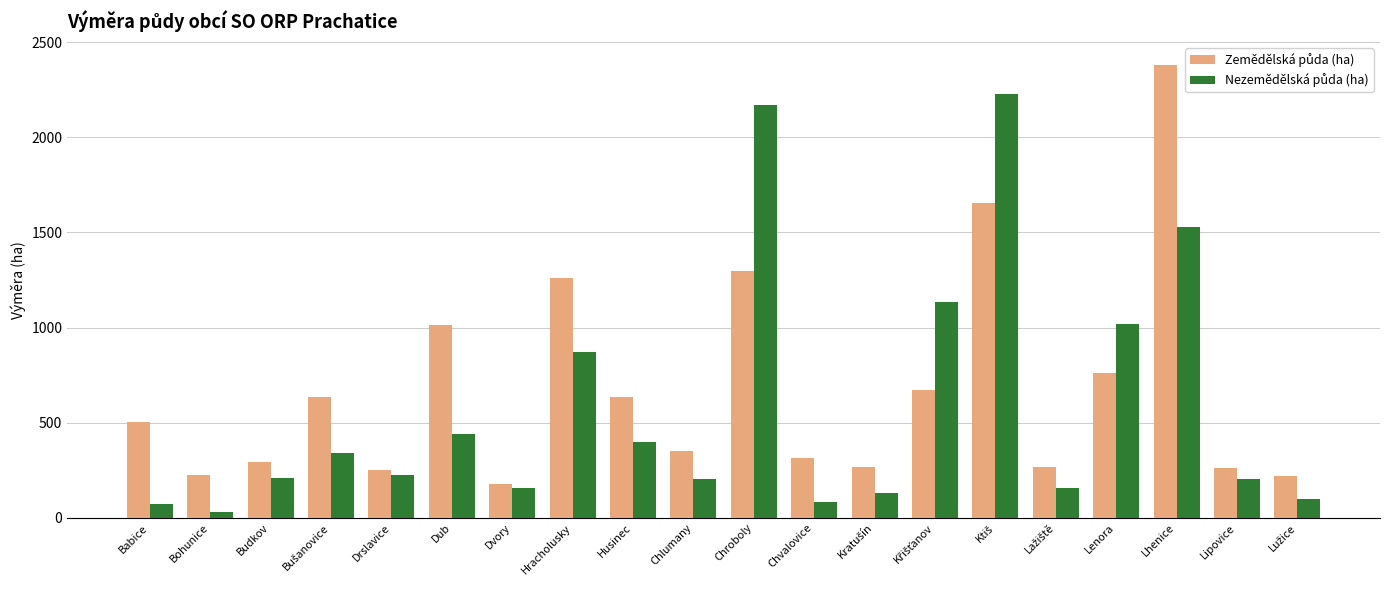

At how many categories does at least one series exceed 702?

7